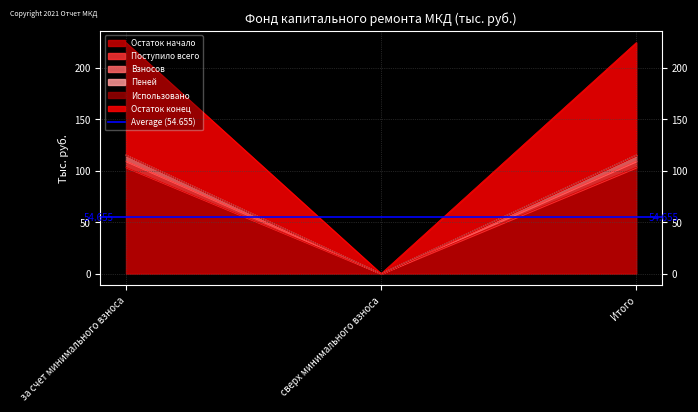

Read the Остаток начало value at Итого.

103.3